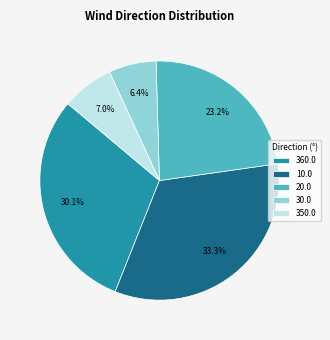

What percentage is the 30.0 slice, to the nearest percent?

6%